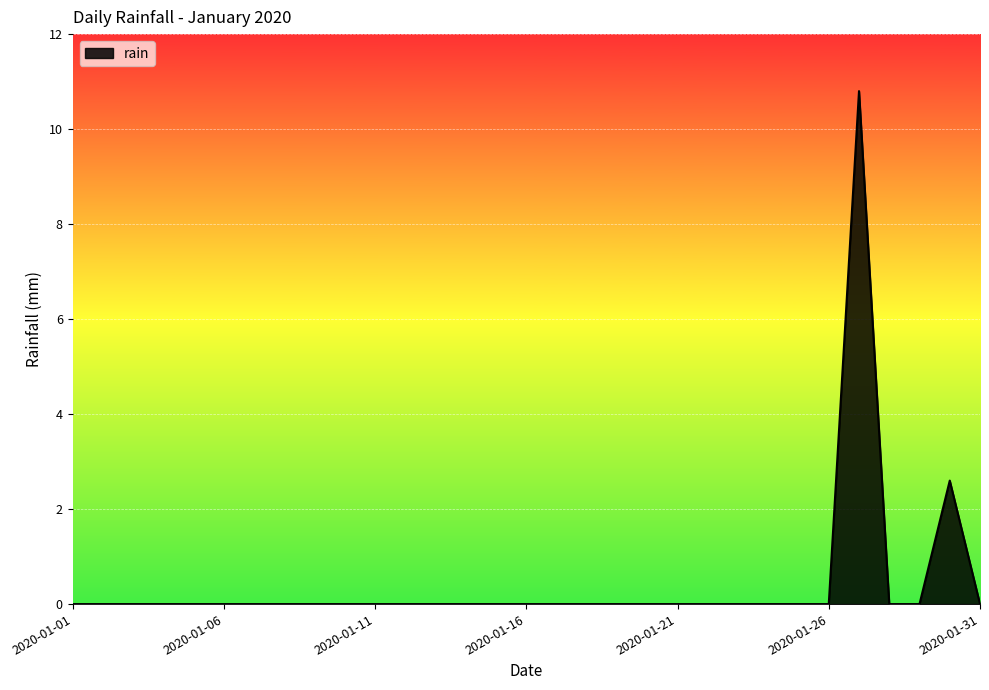

How many lines are shown in the chart?

1